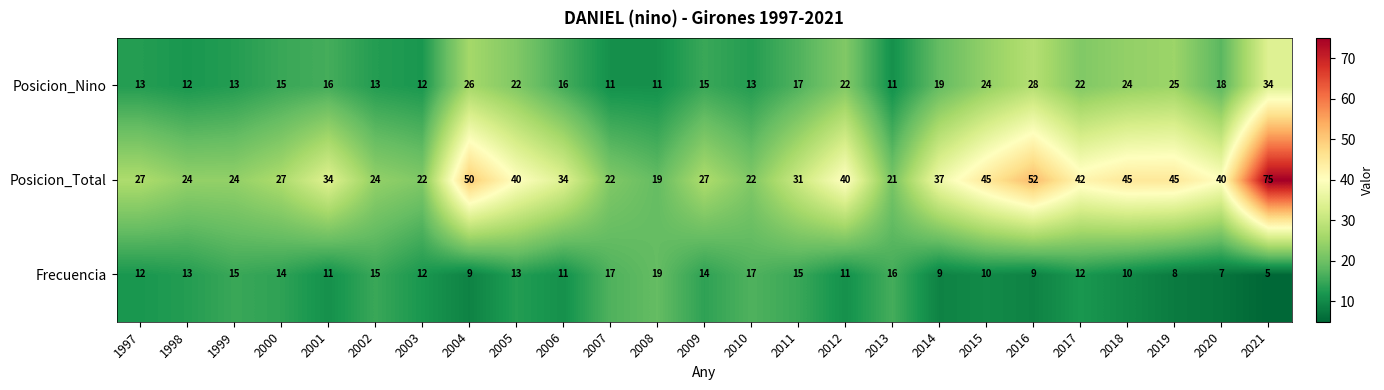

How many distinct data groups are displayed?

3